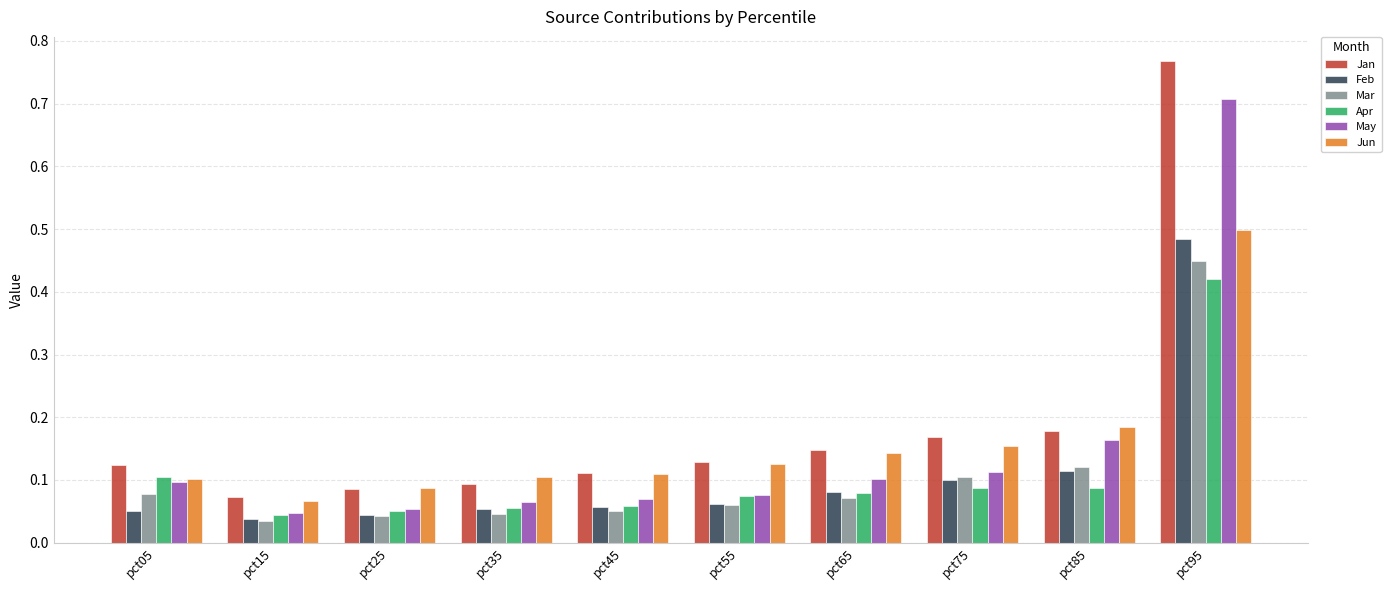

How many bars are there in each group?

6